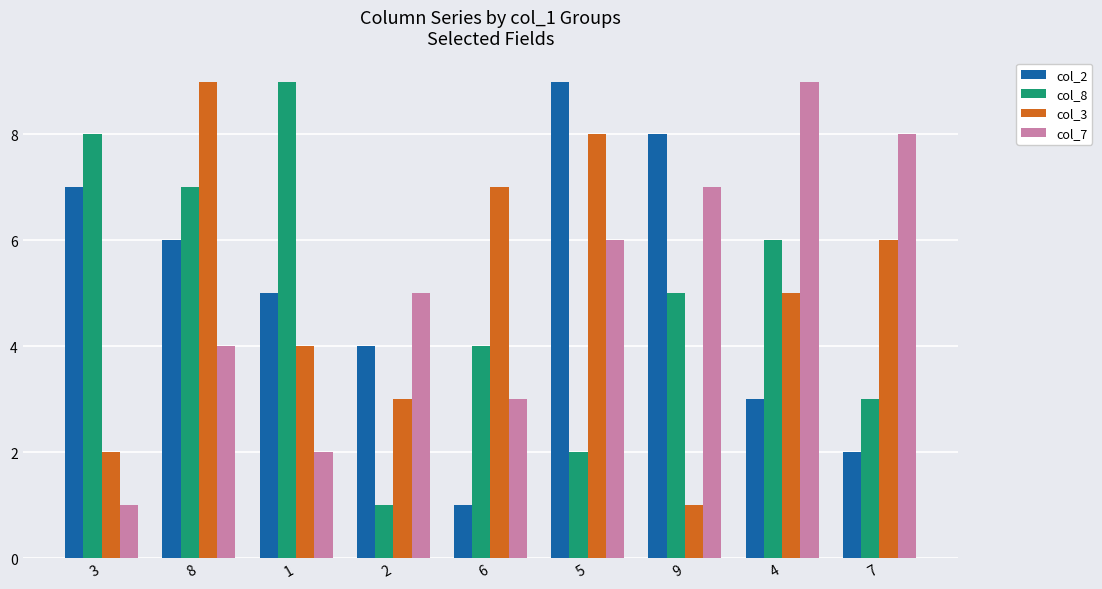

Which series changed the most between 5 and 4?

col_2